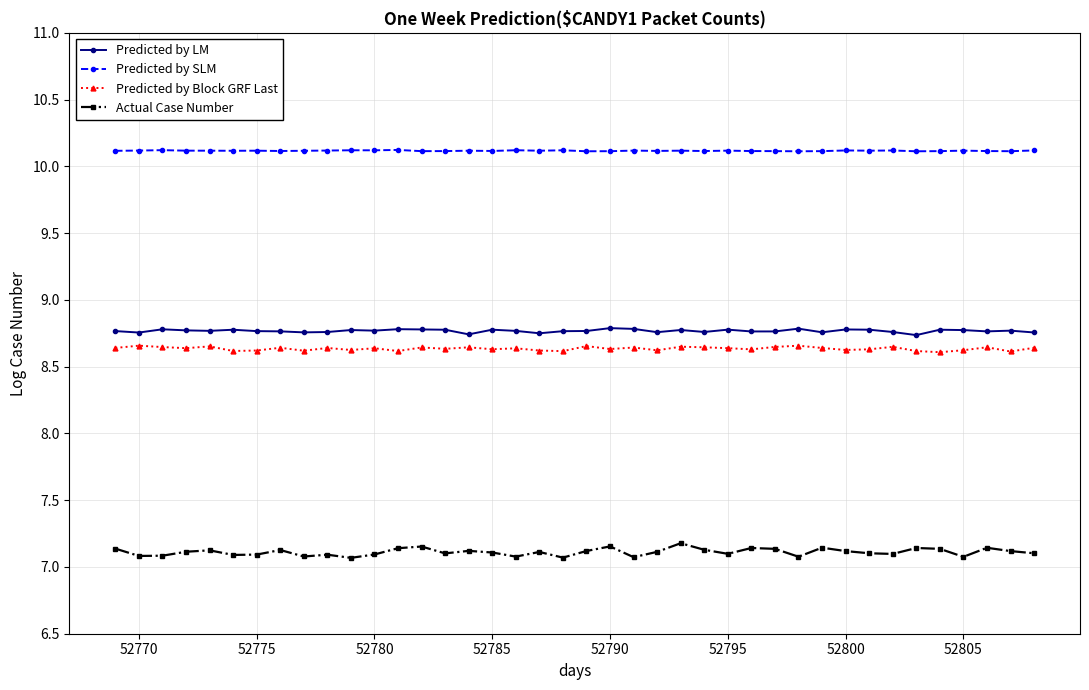

Which series has the largest range (max minus min)?

Actual Case Number